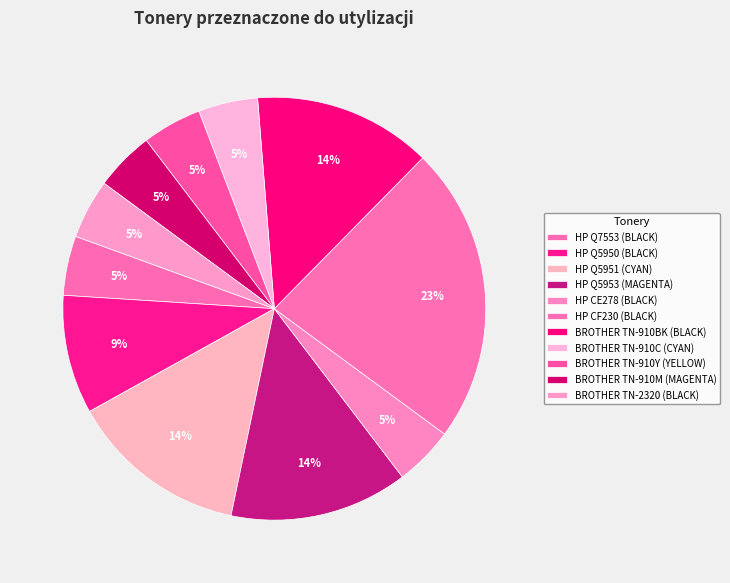

Which category has the smallest portion of the pie?

HP Q7553 (BLACK)